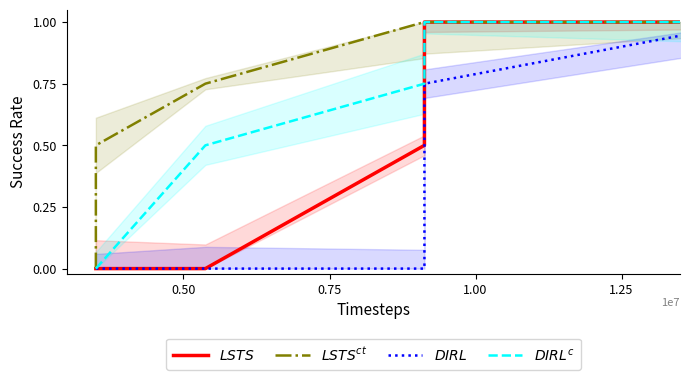

True or false: $LSTS^{ct}$ and $LSTS$ intersect in this chart.

False